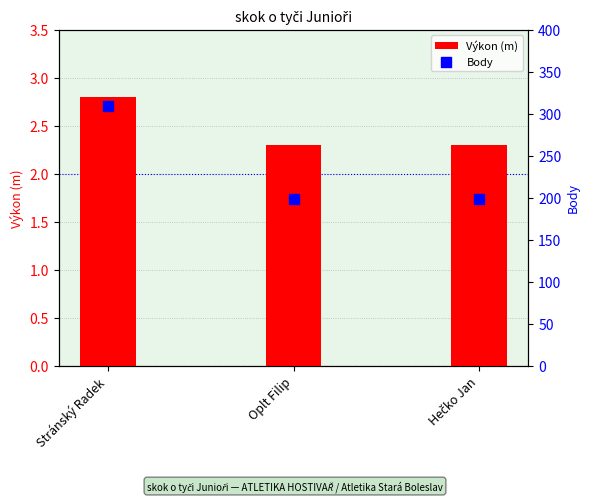

What are all the series names shown in the legend?

Výkon (m), Body